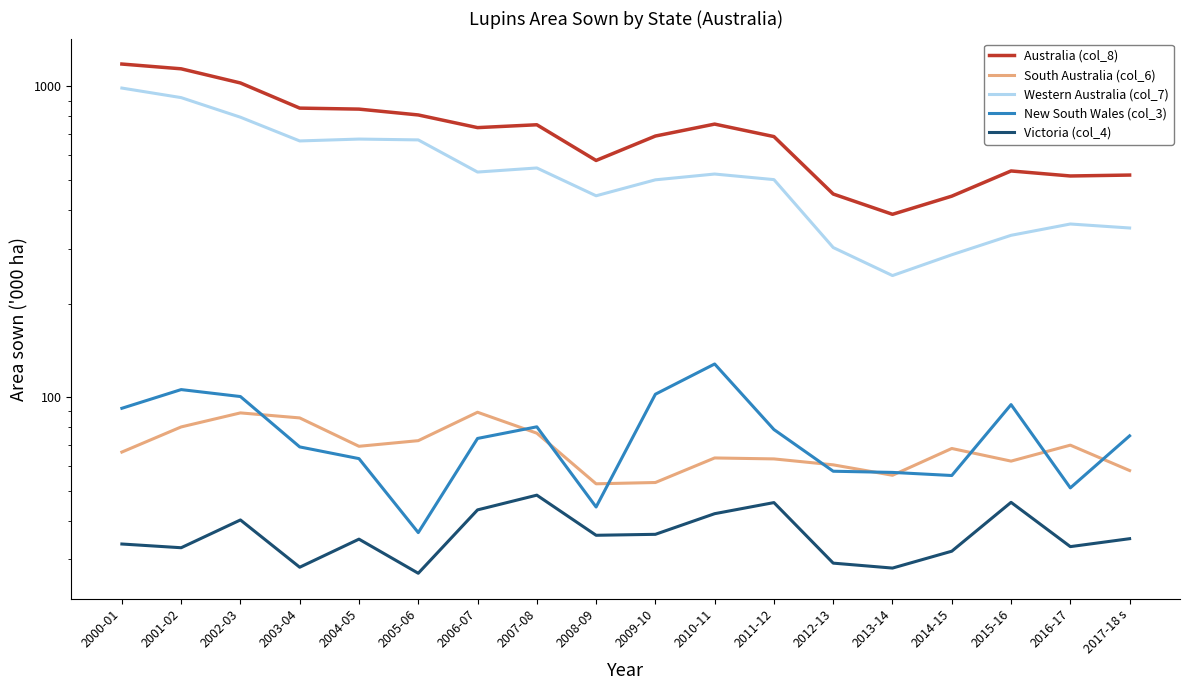

Which series changed the most between 2013-14 and 2017-18 s?

Australia (col_8)